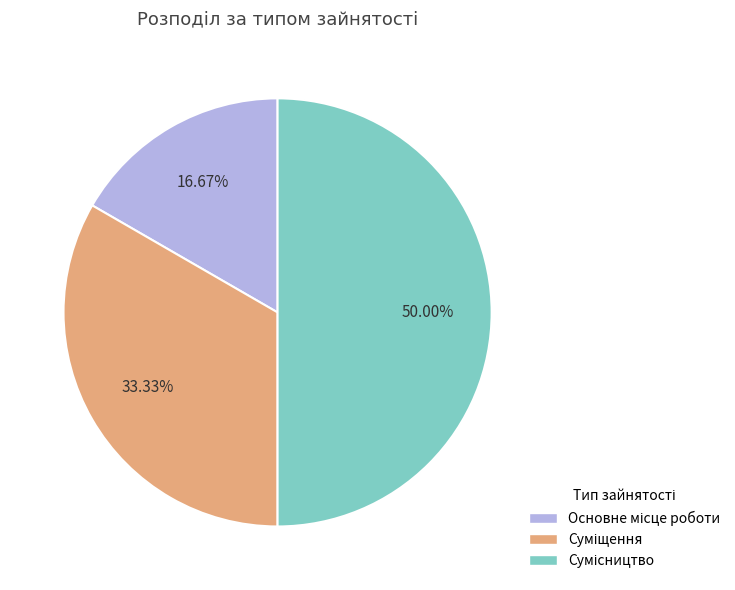

Rank the categories by value from highest to lowest.

Сумісництво, Суміщення, Основне місце роботи